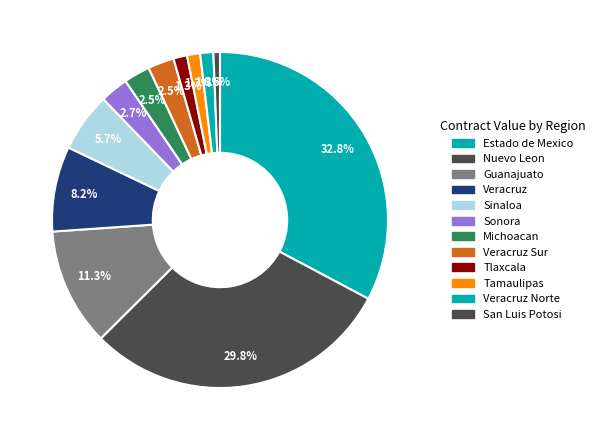

How many segments does this pie chart have?

12